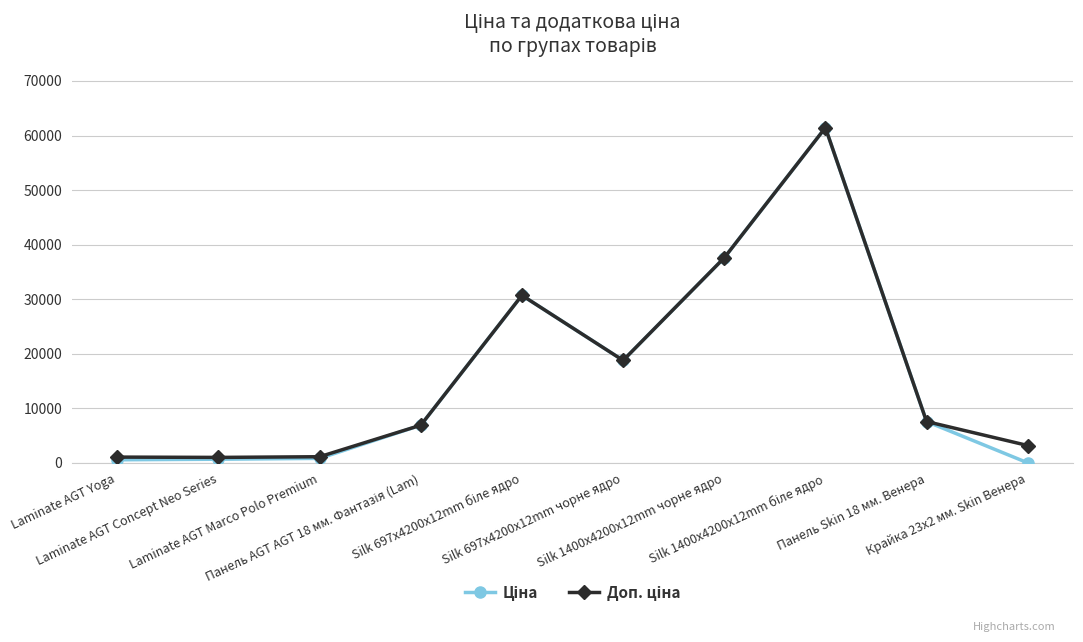

How many interior local peaks does the Ціна series have?

2